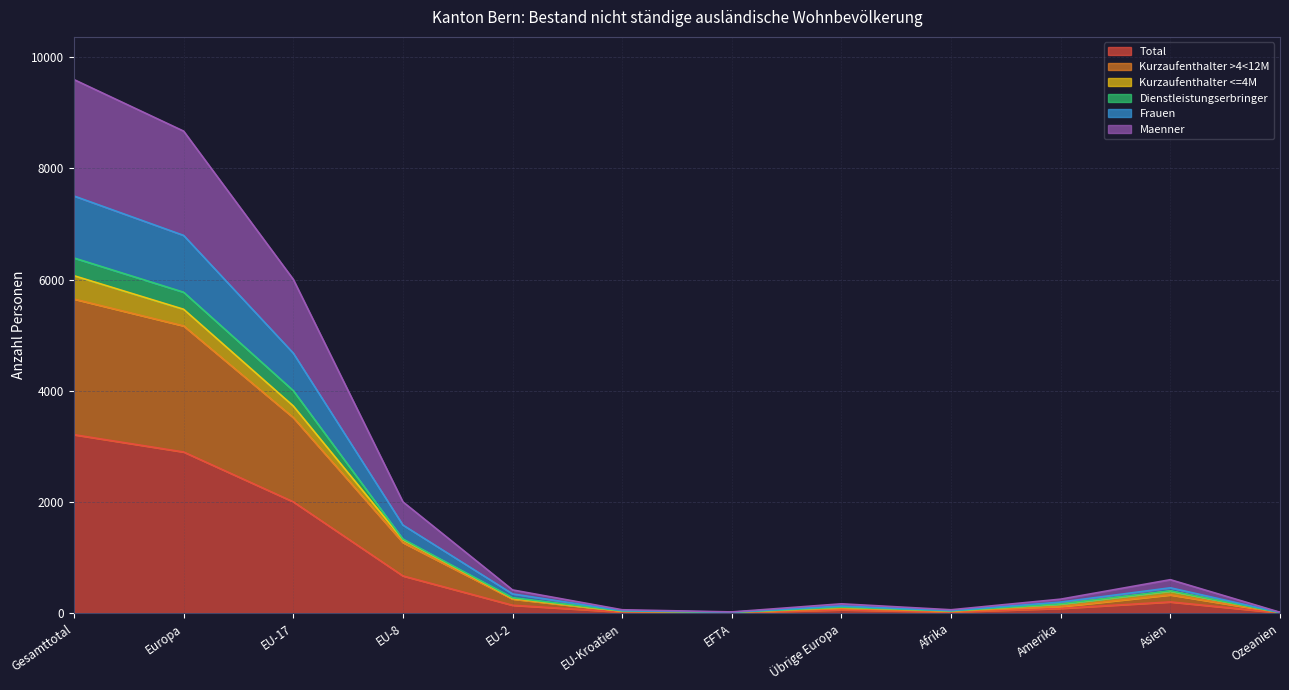

Which has a higher value, Gesamttotal or EFTA?

Gesamttotal